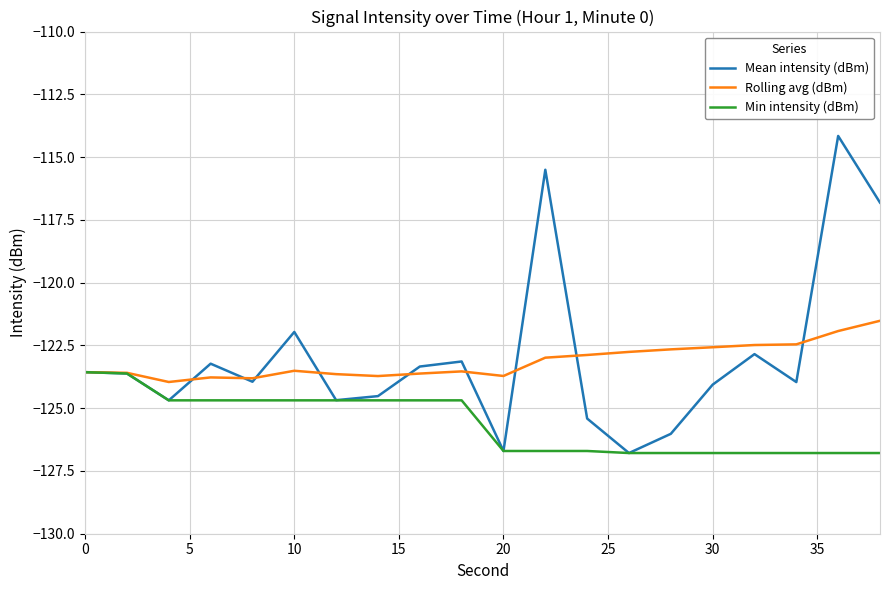

Rank the series by their maximum value, from highest to lowest.

Mean intensity (dBm), Rolling avg (dBm), Min intensity (dBm)